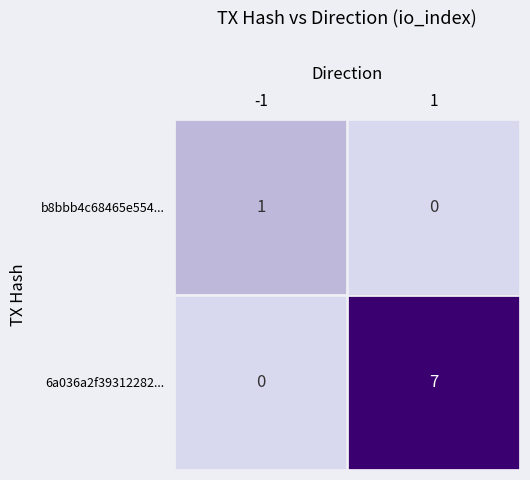

List the series in order of their peak value, lowest first.

b8bbb4c68465e554..., 6a036a2f39312282...